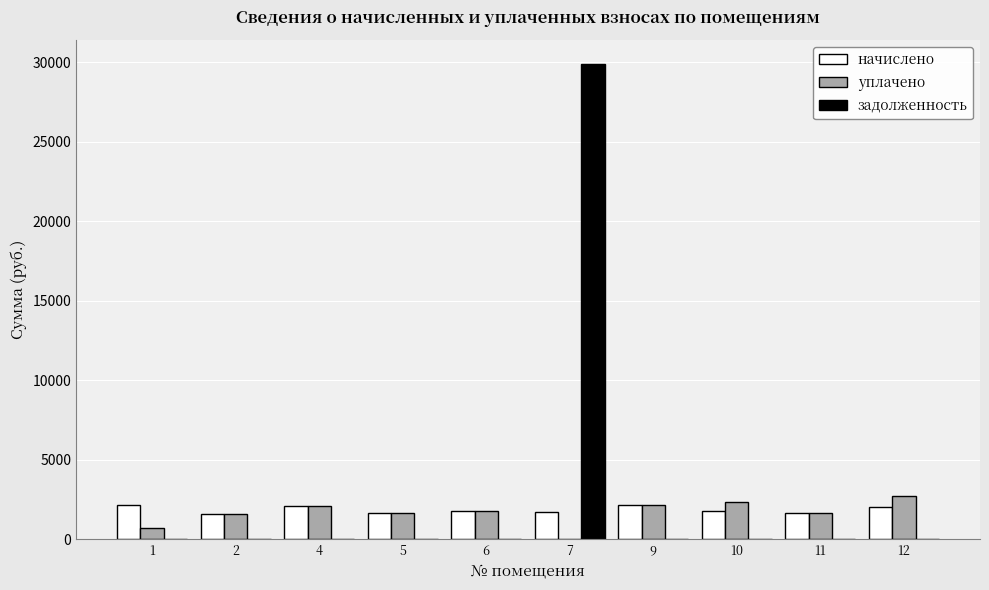

At which category is the sum across all series the highest?

7